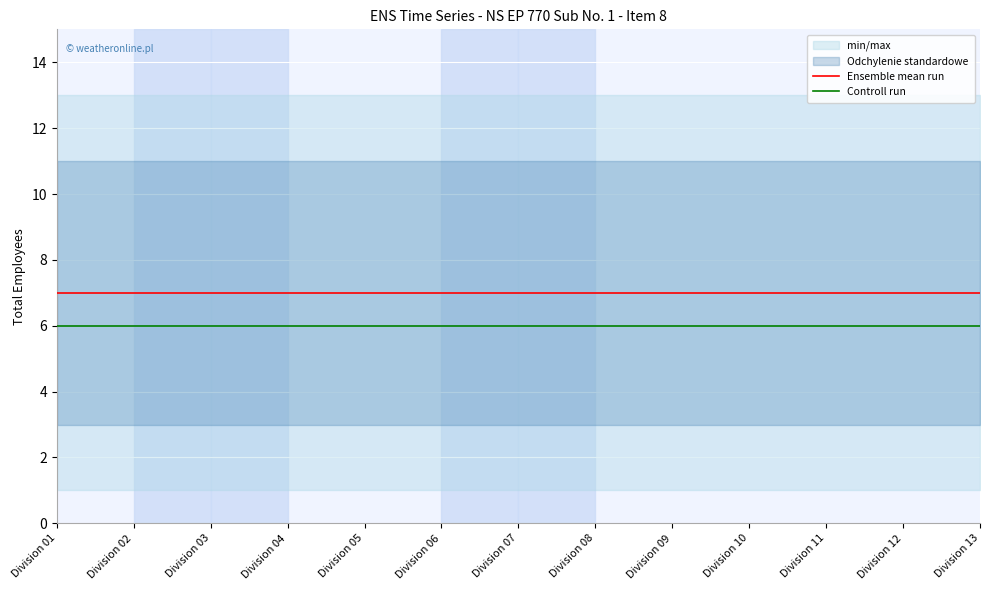

Is the value of Controll run at Division 01 greater than the value of Ensemble mean run at Division 04?

No